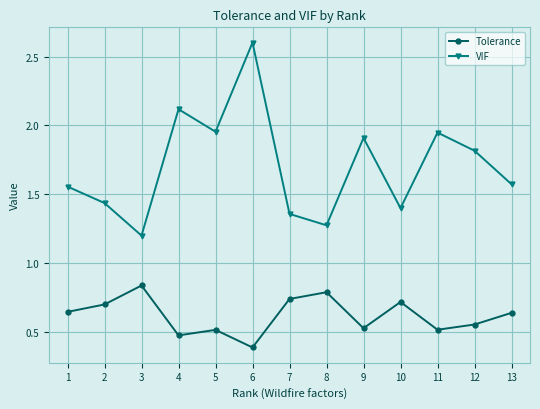

Which series has the largest range (max minus min)?

VIF